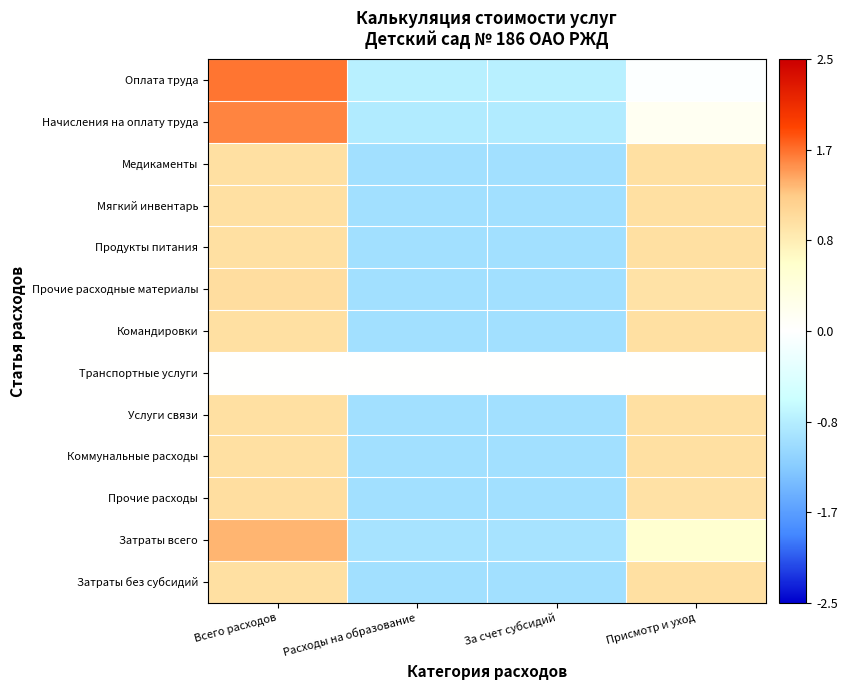

Reading right to left, what are all the values shown in this chart?

Оплата труда: Присмотр и уход=-0.0	За счет субсидий=-0.8	Расходы на образование=-0.8	Всего расходов=1.6
Начисления на оплату труда: Присмотр и уход=0.2	За счет субсидий=-0.9	Расходы на образование=-0.9	Всего расходов=1.6
Медикаменты: Присмотр и уход=1.0	За счет субсидий=-1.0	Расходы на образование=-1.0	Всего расходов=1.0
Мягкий инвентарь: Присмотр и уход=1.0	За счет субсидий=-1.0	Расходы на образование=-1.0	Всего расходов=1.0
Продукты питания: Присмотр и уход=1.0	За счет субсидий=-1.0	Расходы на образование=-1.0	Всего расходов=1.0
Прочие расходные материалы: Присмотр и уход=1.0	За счет субсидий=-1.0	Расходы на образование=-1.0	Всего расходов=1.0
Командировки: Присмотр и уход=1.0	За счет субсидий=-1.0	Расходы на образование=-1.0	Всего расходов=1.0
Транспортные услуги: Присмотр и уход=0.0	За счет субсидий=0.0	Расходы на образование=0.0	Всего расходов=0.0
Услуги связи: Присмотр и уход=1.0	За счет субсидий=-1.0	Расходы на образование=-1.0	Всего расходов=1.0
Коммунальные расходы: Присмотр и уход=1.0	За счет субсидий=-1.0	Расходы на образование=-1.0	Всего расходов=1.0
Прочие расходы: Присмотр и уход=1.0	За счет субсидий=-1.0	Расходы на образование=-1.0	Всего расходов=1.0
Затраты всего: Присмотр и уход=0.6	За счет субсидий=-1.0	Расходы на образование=-1.0	Всего расходов=1.4
Затраты без субсидий: Присмотр и уход=1.0	За счет субсидий=-1.0	Расходы на образование=-1.0	Всего расходов=1.0